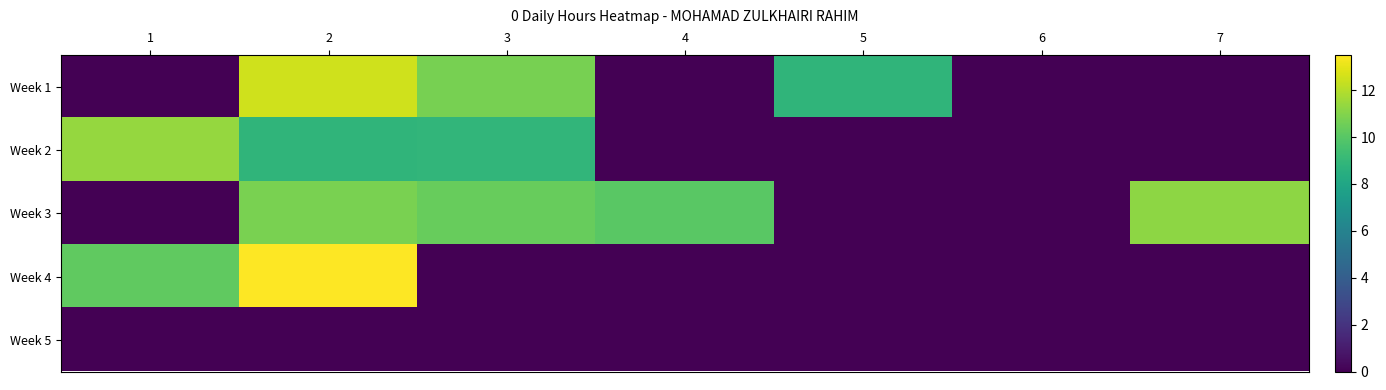

What is the difference between the highest and lowest values at 2?

13.5